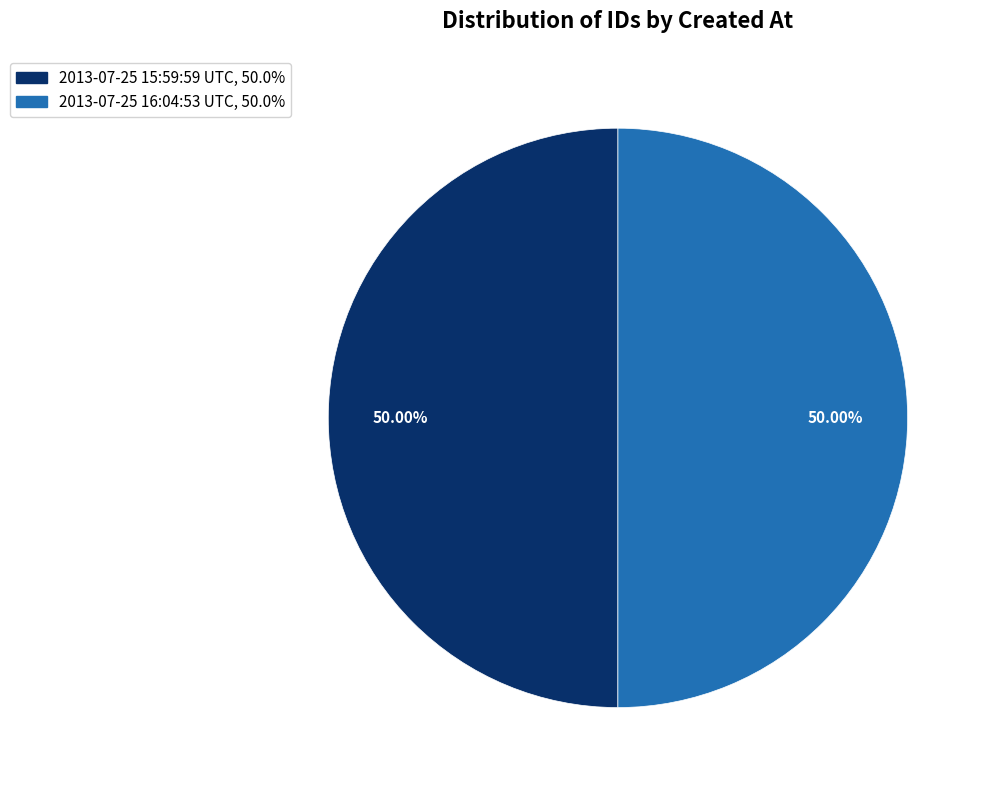

Is the sum of 2013-07-25 15:59:59 UTC and 2013-07-25 16:04:53 UTC greater than half?

Yes